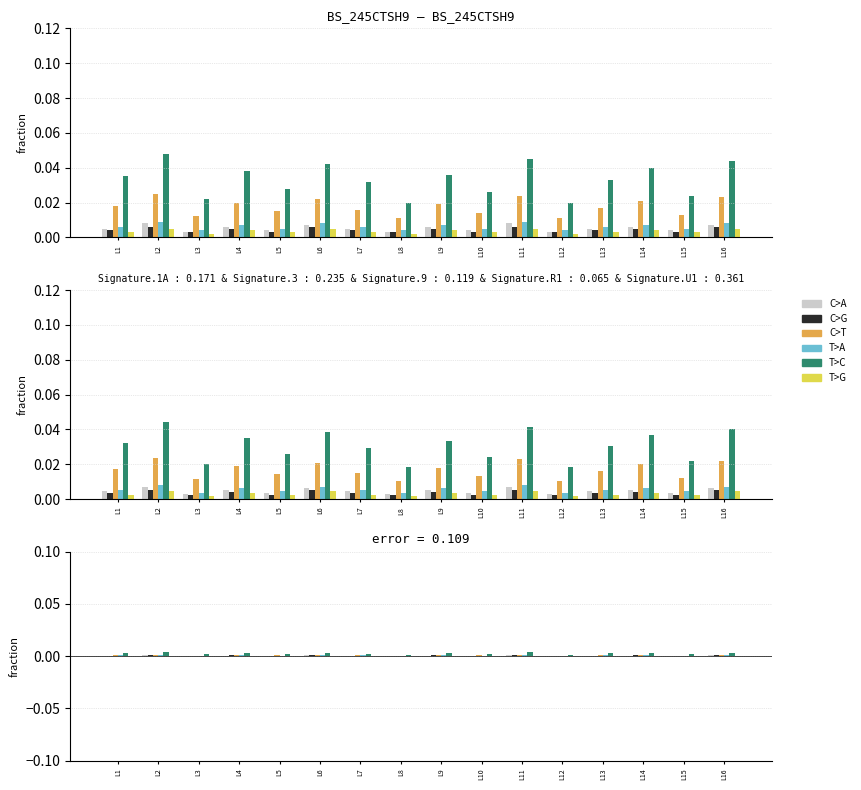

Are the bars horizontal?

No